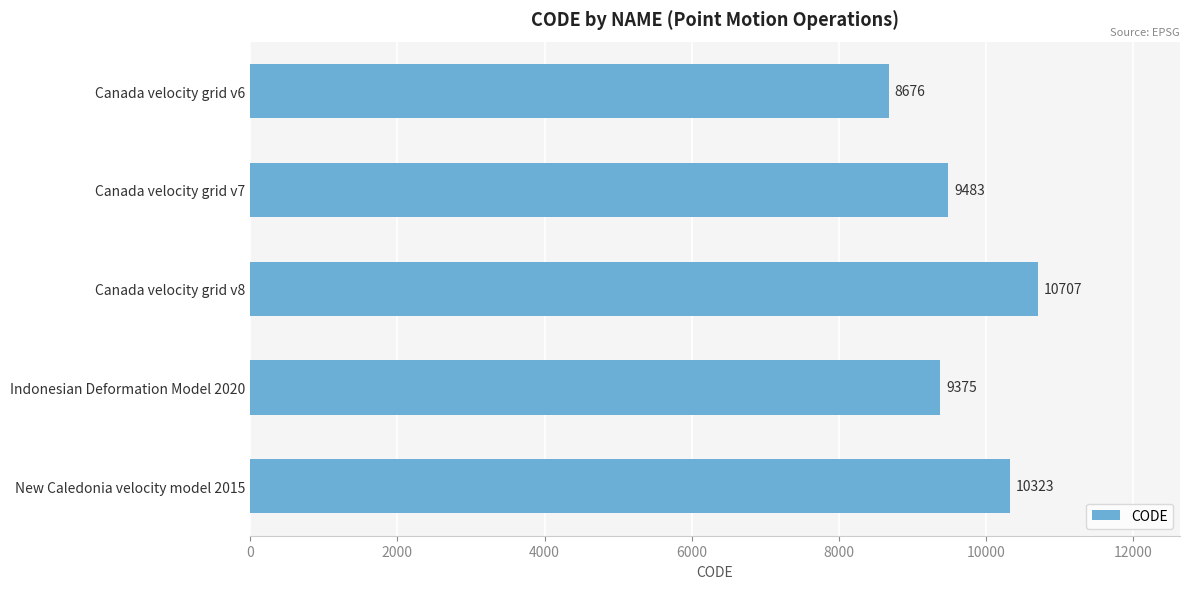

Which category has the highest value across all series?

Canada velocity grid v8